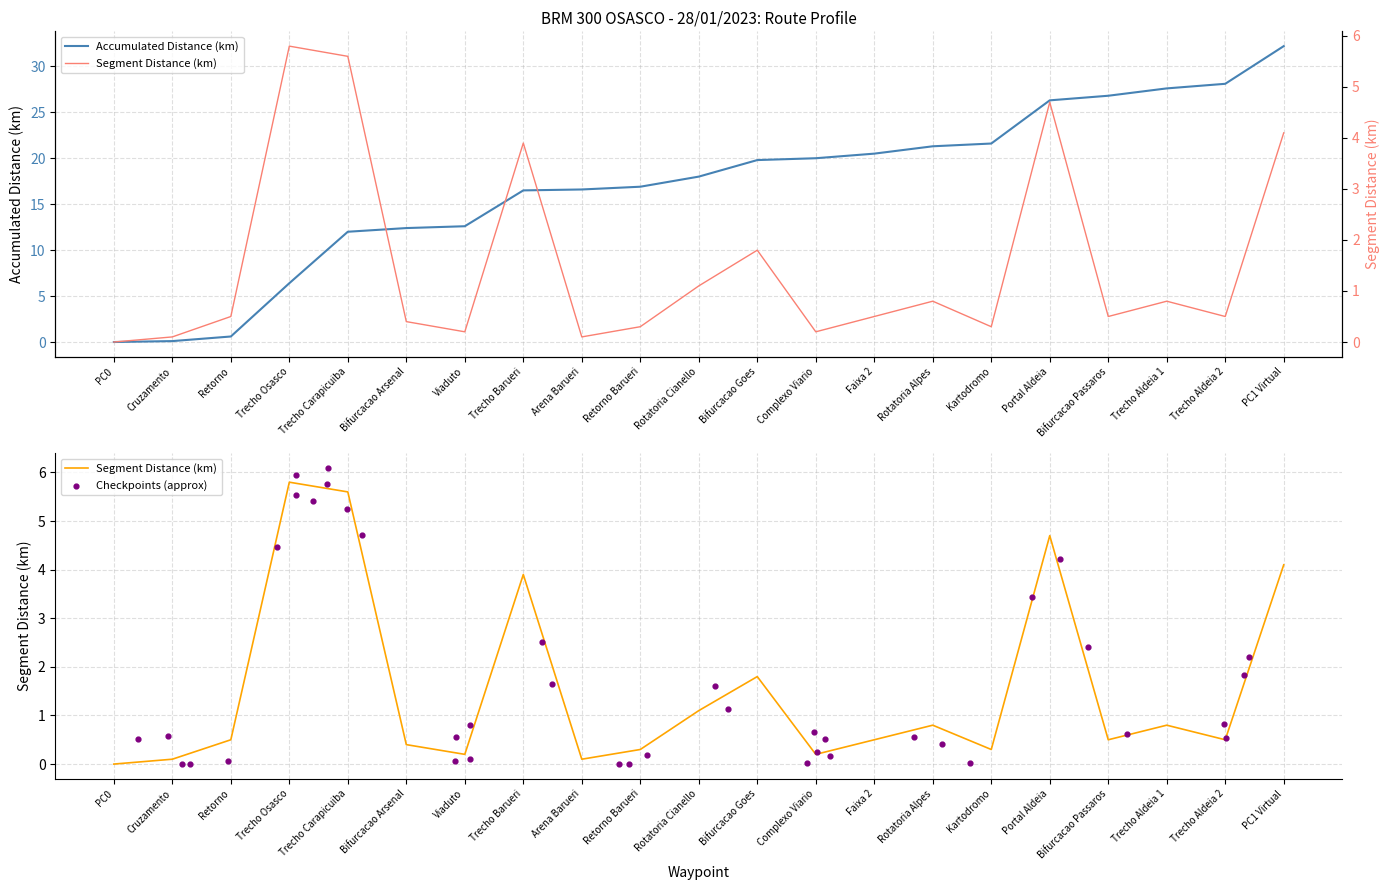

Which series contains the lowest Y value?

acum